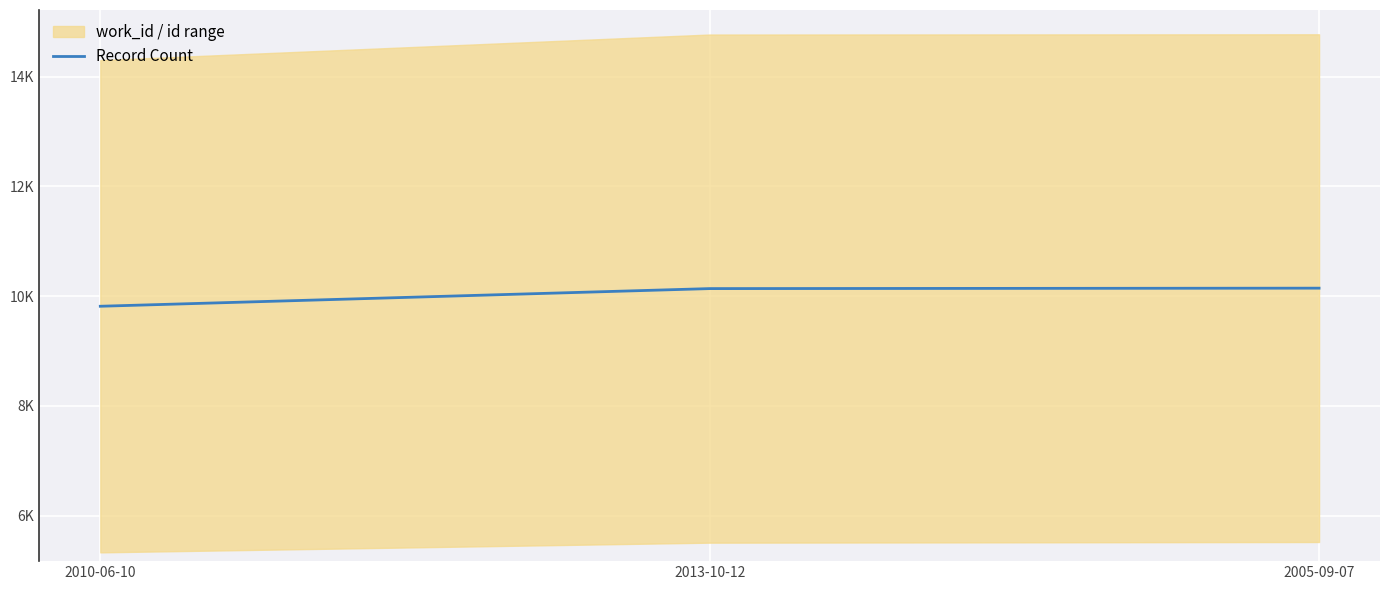

Is this an area chart (filled region under the line)?

No